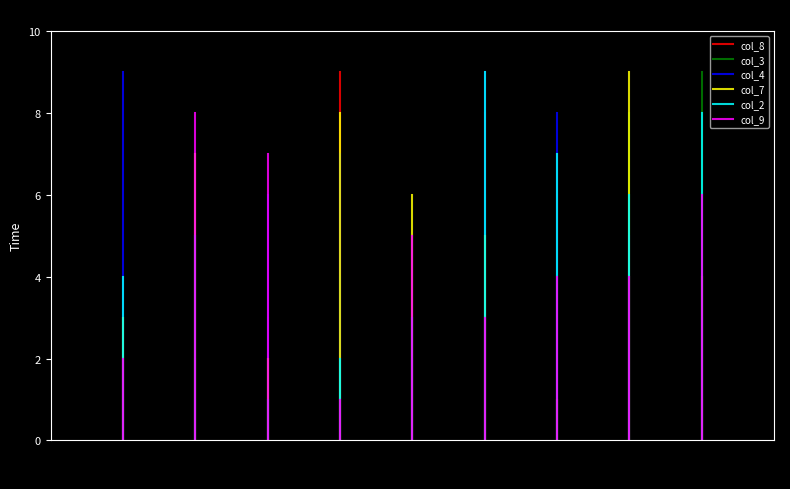

What is the difference between the col_3 values at 0 and 2?

6